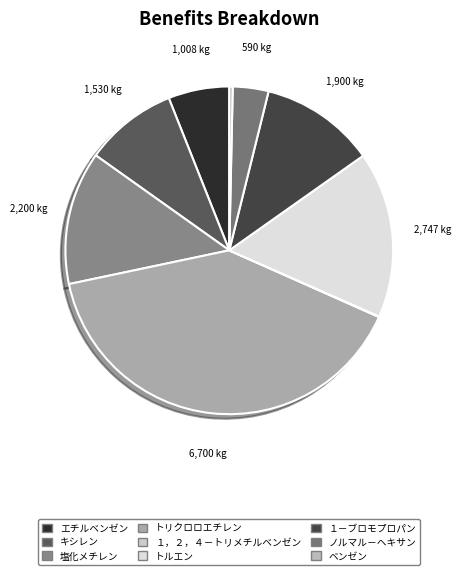

What portion of the pie excludes ベンゼン?

99.7%